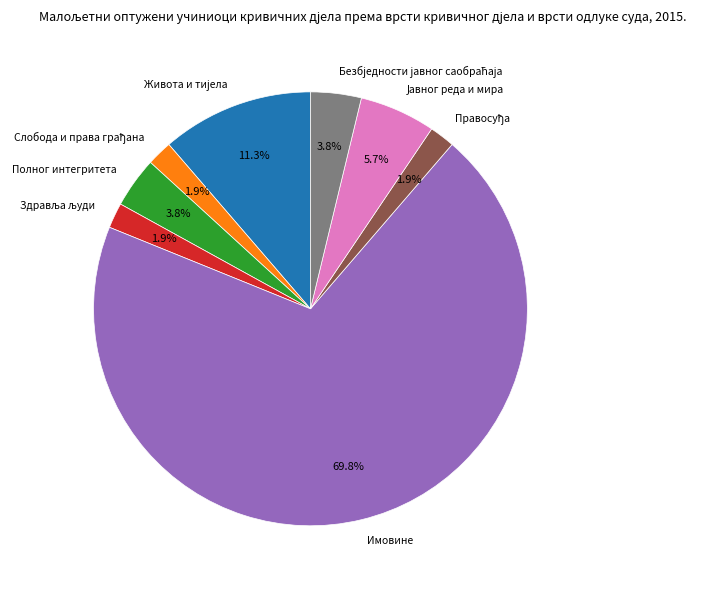

To the nearest percent, what percentage of the pie is Имовине?

70%